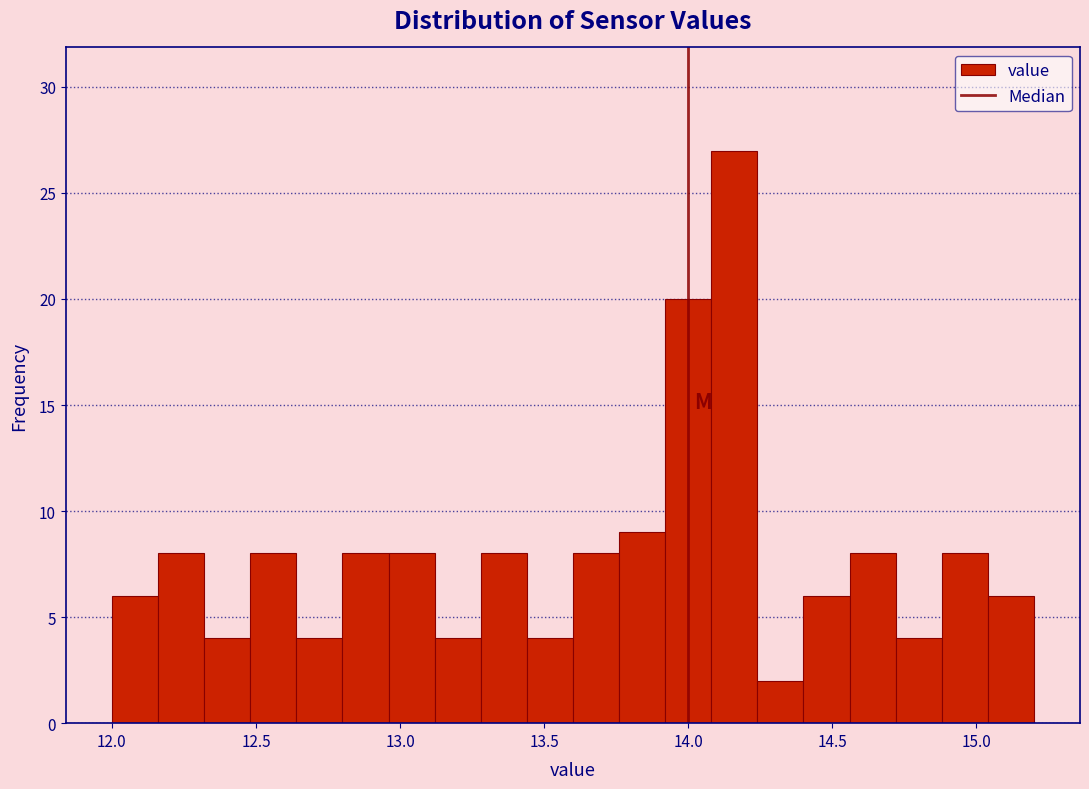

Read against the x-axis, roughly where is the centre of the tallest bar?

14.15